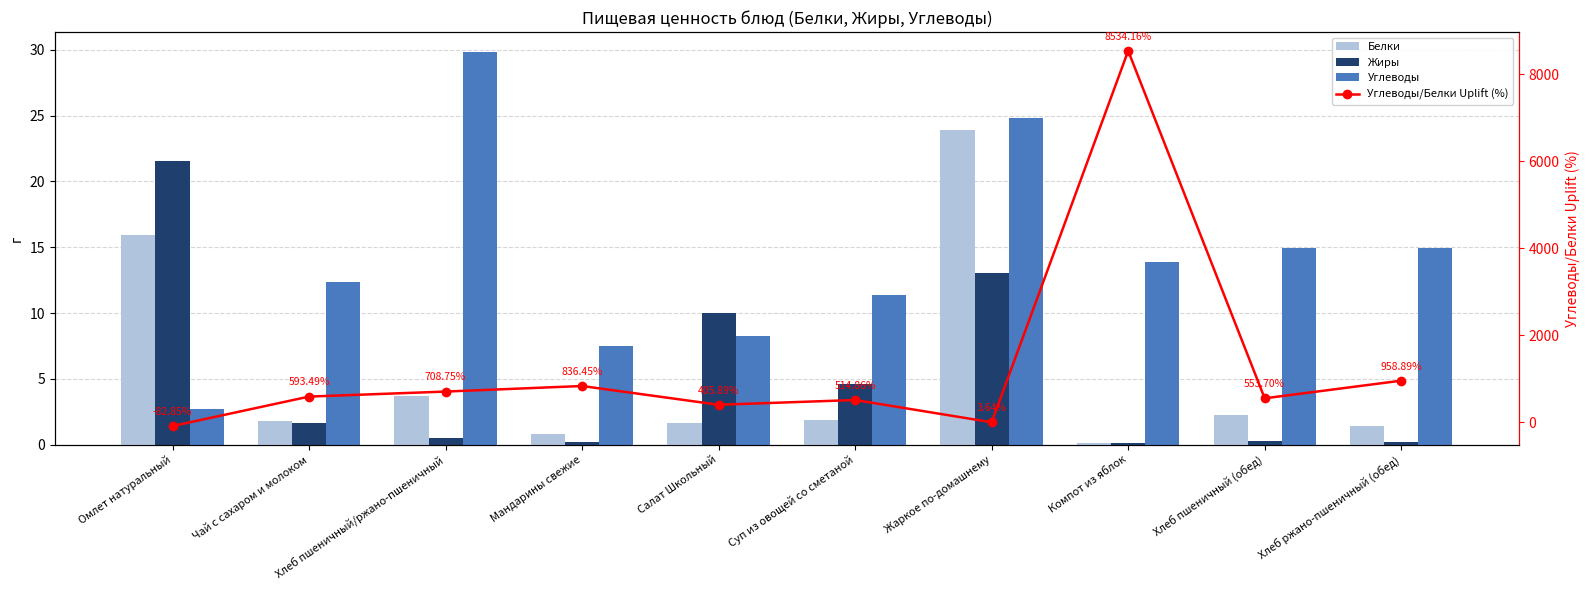

At which label does Углеводы/Белки Uplift (%) reach its peak?

Компот из яблок